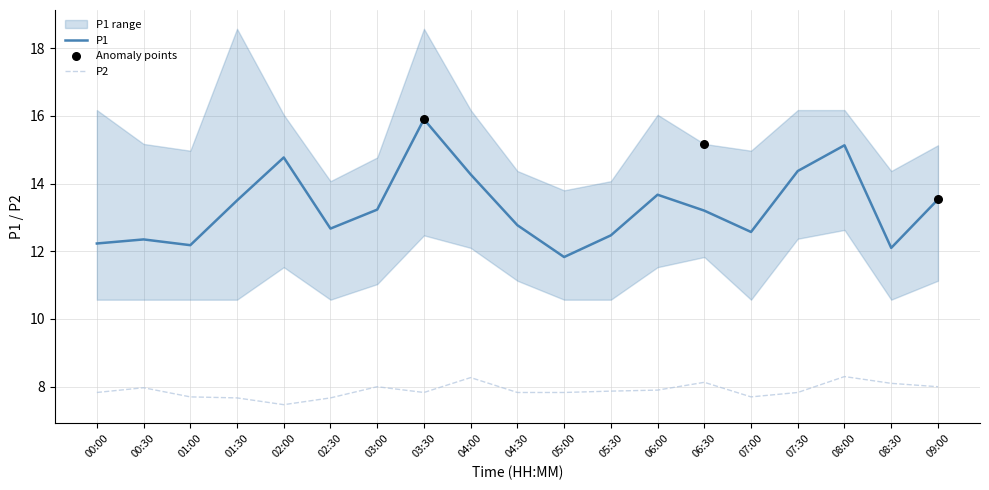

What is the total value across all series at 01:00?

19.9